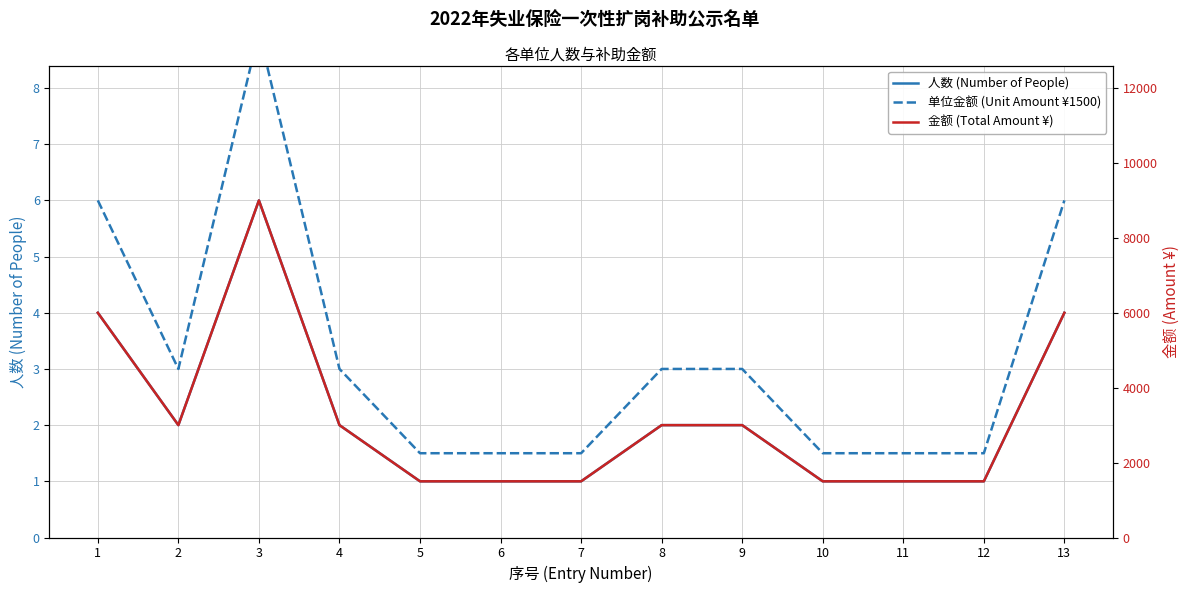

True or false: 人数 (Number of People) has more than 2 interior local peaks.

False